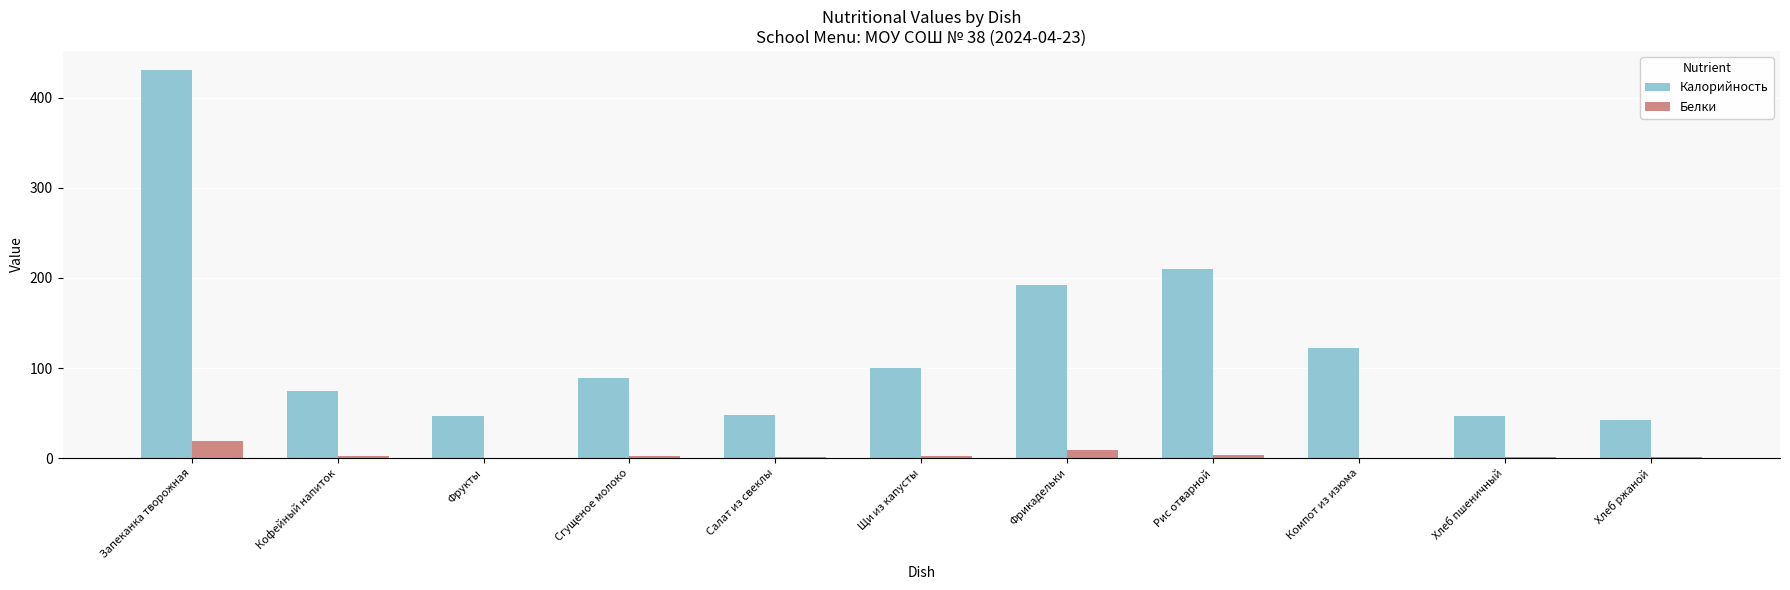

What is the average value of the Калорийность series?

127.4